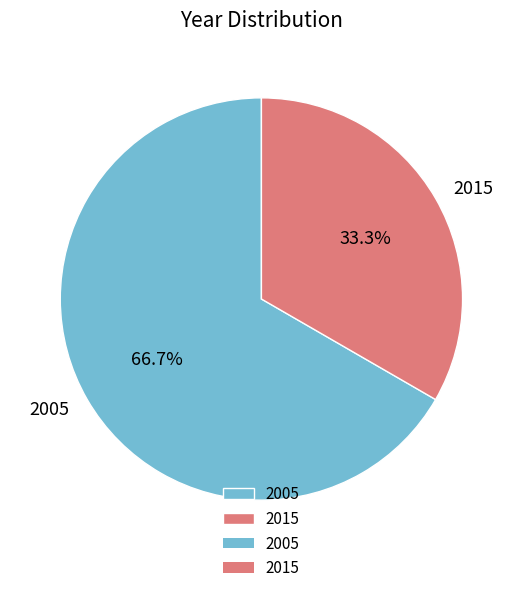

Rank the categories by value from lowest to highest.

2015, 2005